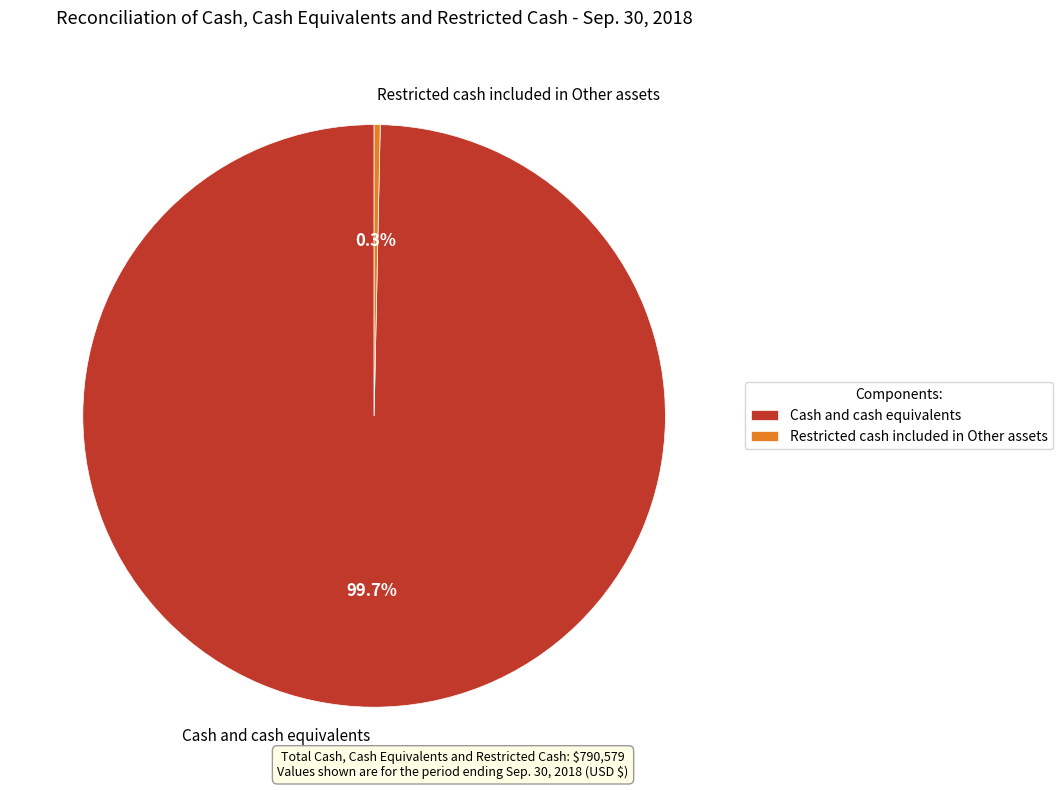

Does Restricted cash included in Other assets represent more than half of the total?

No